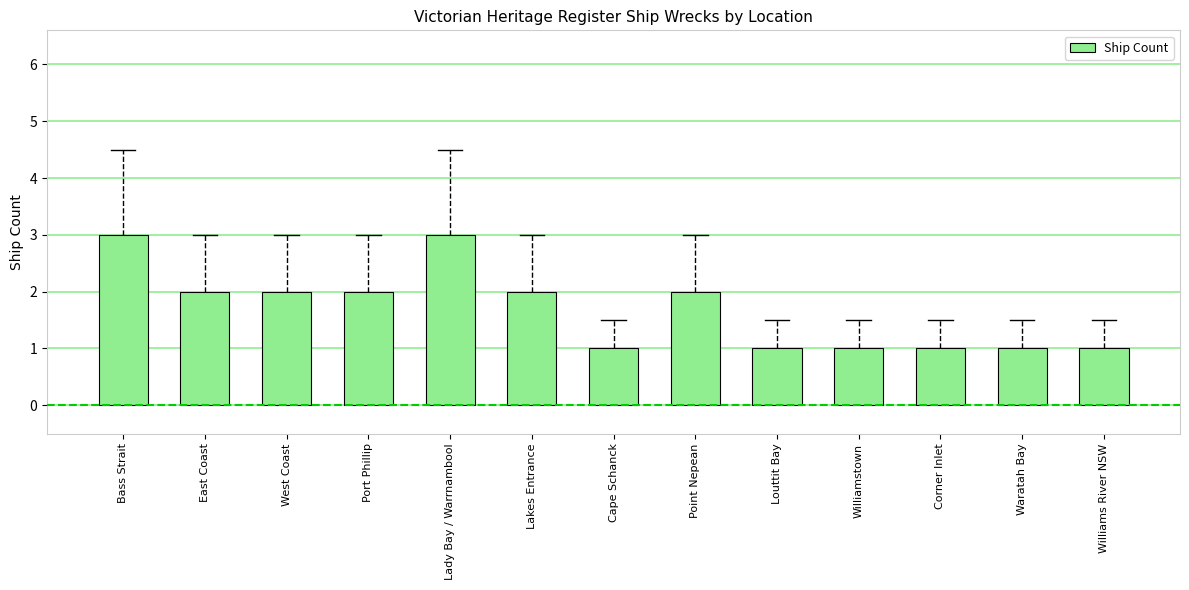

What is the approximate value at Corner Inlet?

1